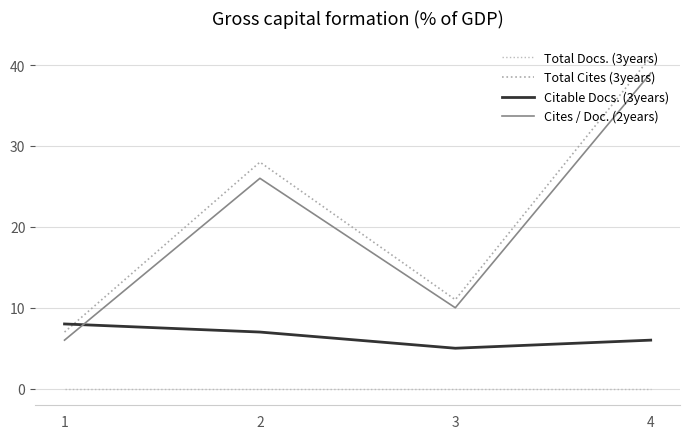

Reading right to left, extract all data points from this chart.

Total Docs. (3years): 4=0	3=0	2=0	1=0
Total Cites (3years): 4=41	3=11	2=28	1=7
Citable Docs. (3years): 4=6	3=5	2=7	1=8
Cites / Doc. (2years): 4=39	3=10	2=26	1=6